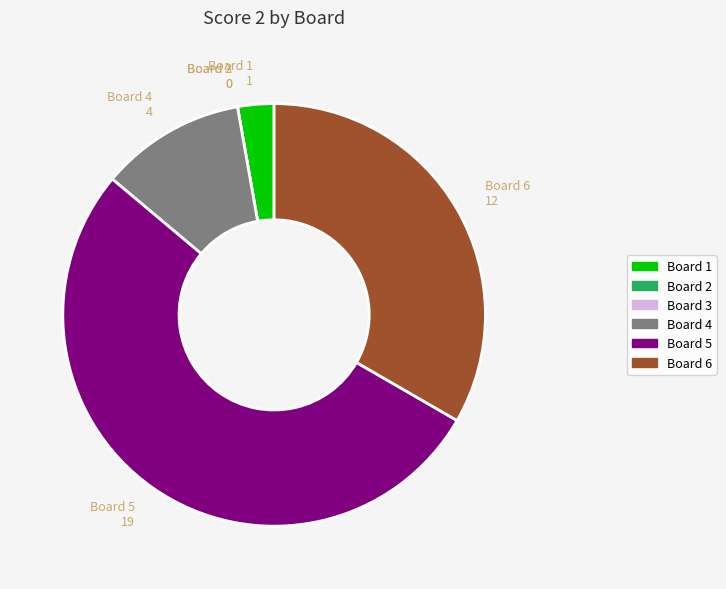

Between Board 1 and Board 6, which is larger?

Board 6